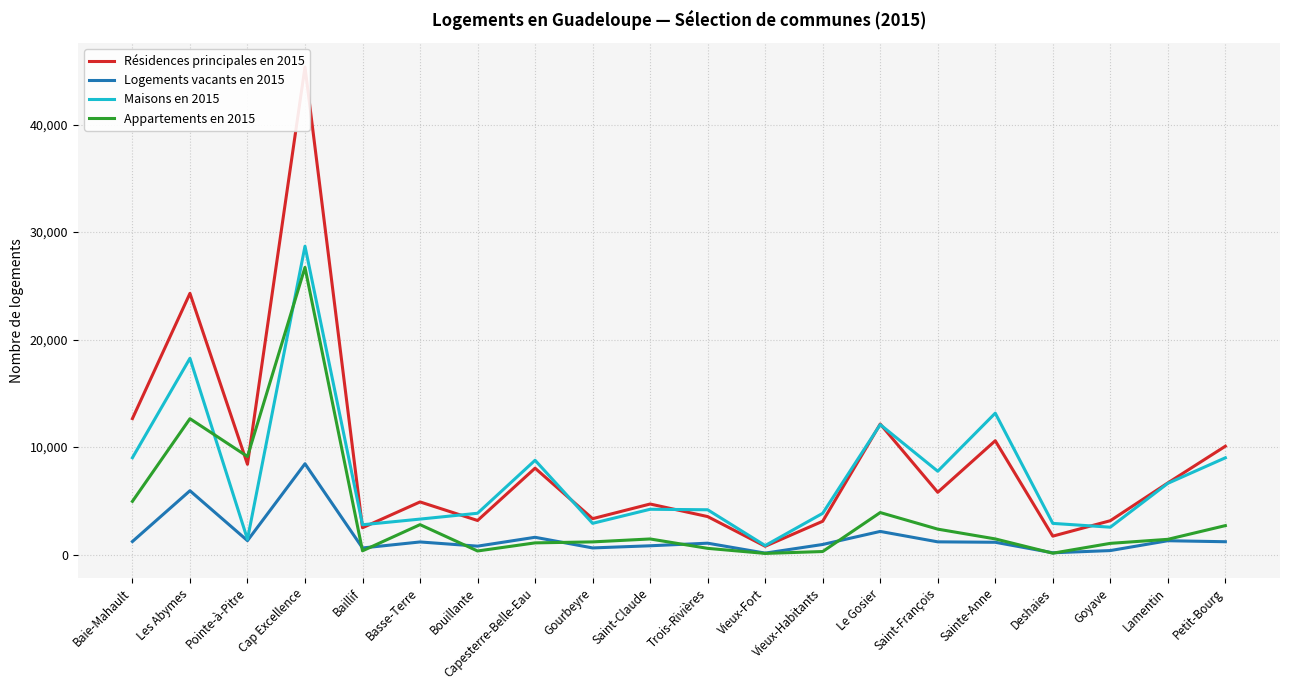

What is the spread (max minus min) of values at Bouillante?

3509